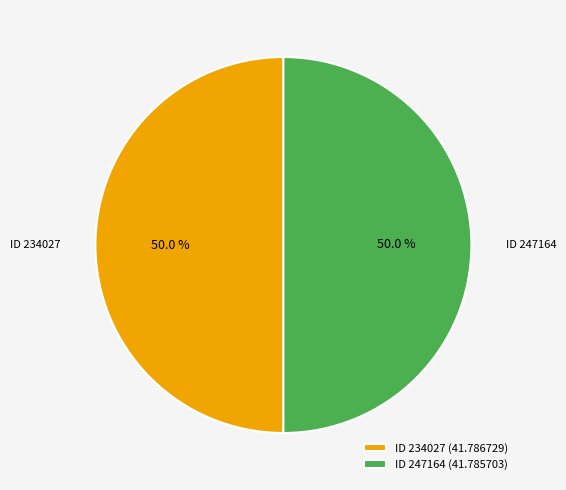

Approximately how many times larger is the value at ID 234027 compared to ID 247164?

1.0